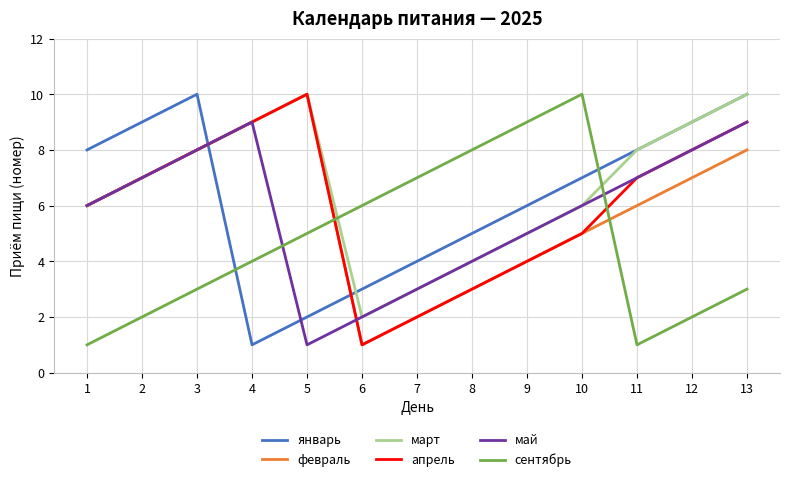

What is the maximum value for февраль?

10